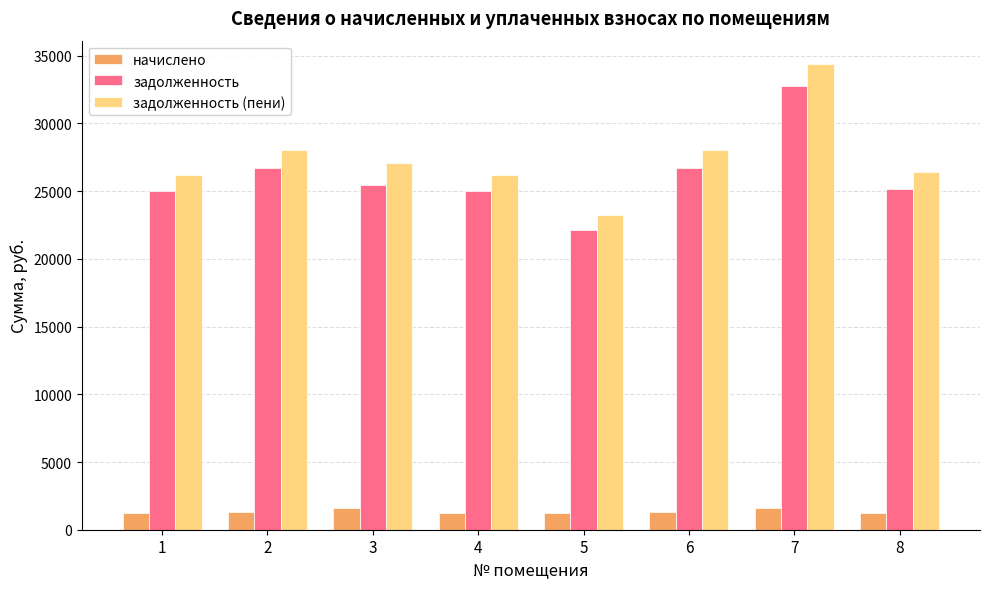

Is the value of задолженность at 7 greater than the value of начислено at 1?

Yes